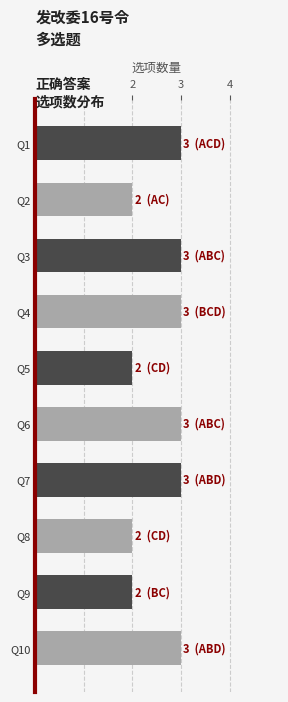

What is the value of the 8th bar from the top?

2